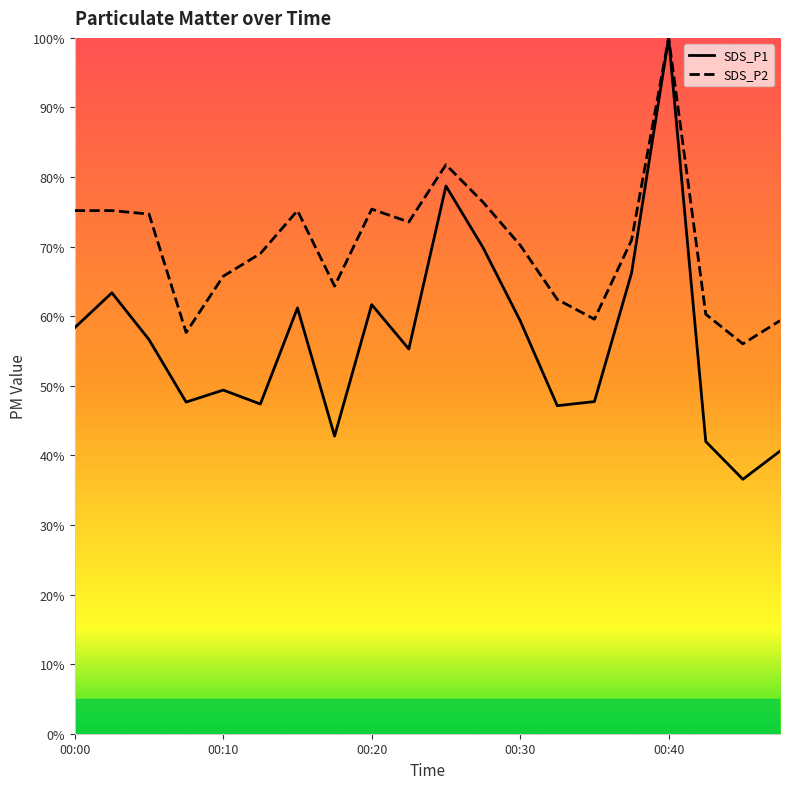

Reading left to right, list all the values displayed in this chart.

SDS_P1: 58.4	63.4	56.6	47.7	49.4	47.4	61.2	42.8	61.7	55.3	78.7	69.9	59.4	47.1	47.7	66.2	100.0	42.0	36.6	40.6
SDS_P2: 75.2	75.2	74.7	57.7	65.7	69.0	75.2	64.3	75.4	73.5	81.8	76.4	70.2	62.4	59.6	70.9	100.0	60.3	56.0	59.4